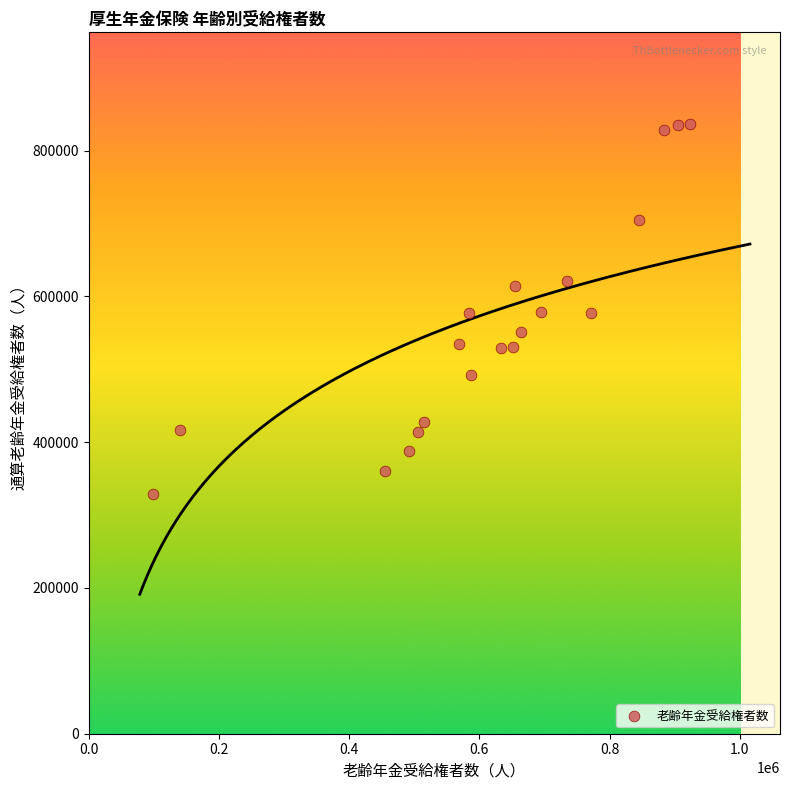

What is the range of Y values (max minus min)?

507436